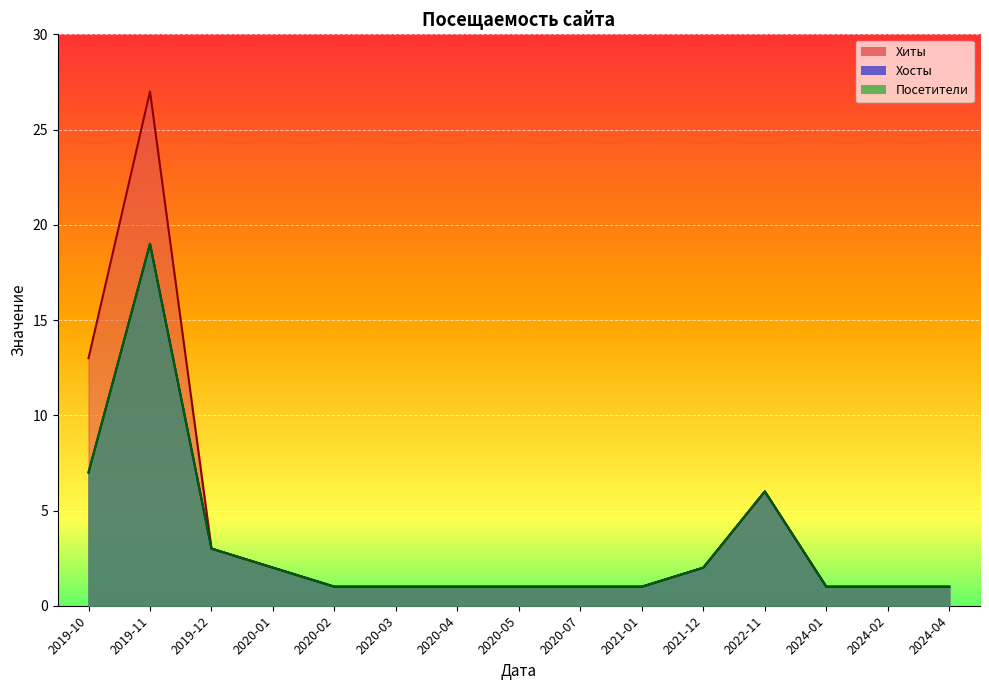

True or false: Посетители has a value of 1 at 2024-02.

True